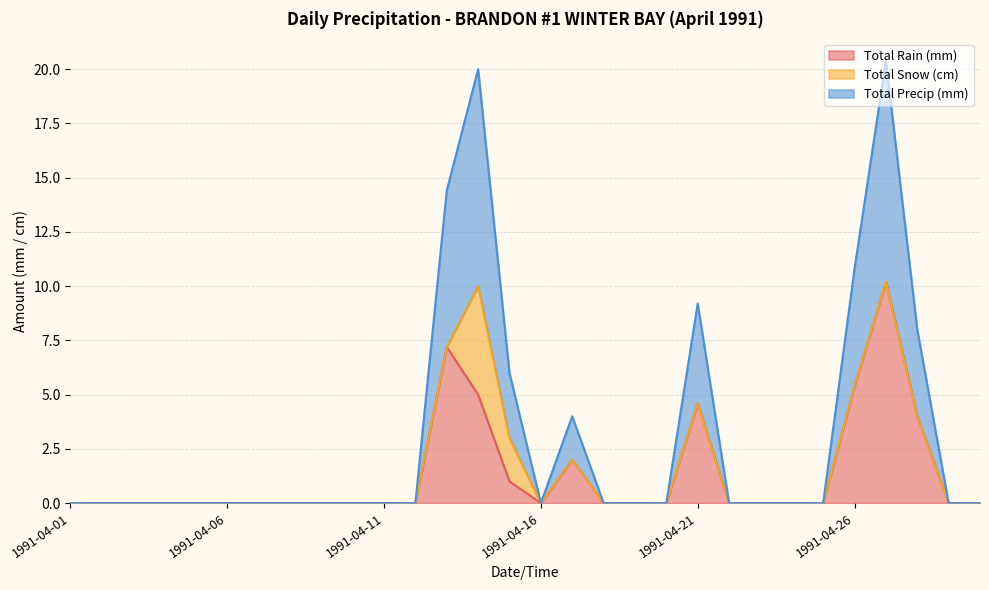

In Total Rain (mm), how many points are higher than both neighbors (excluding endpoints)?

4